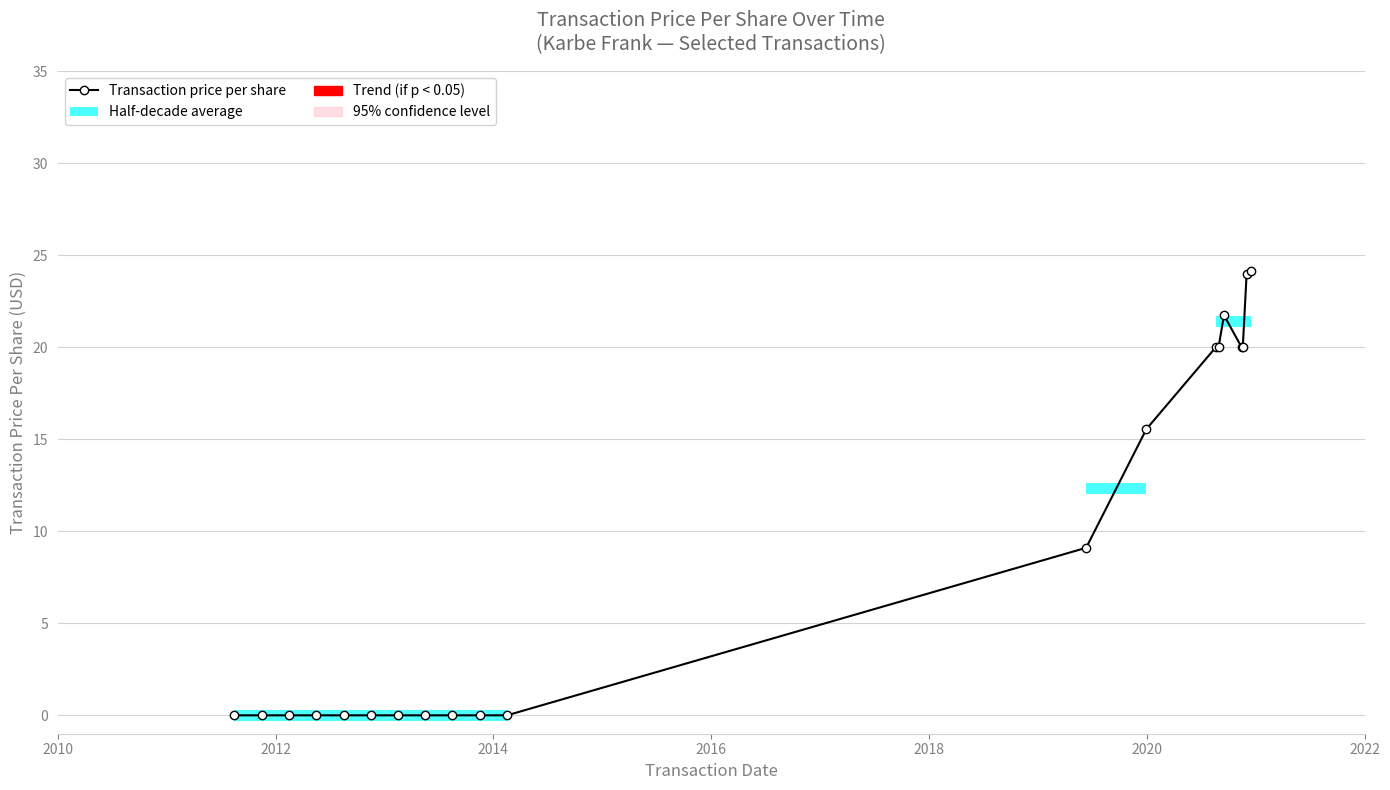

Count the number of values greater than 0.

9